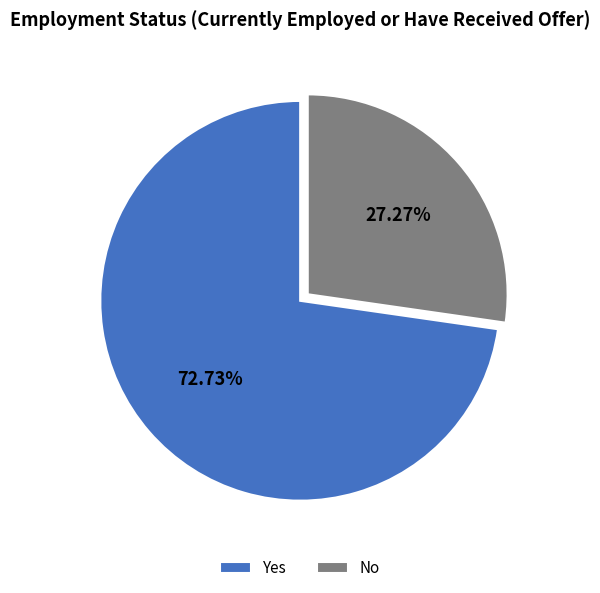

Is there a majority slice in this chart?

Yes